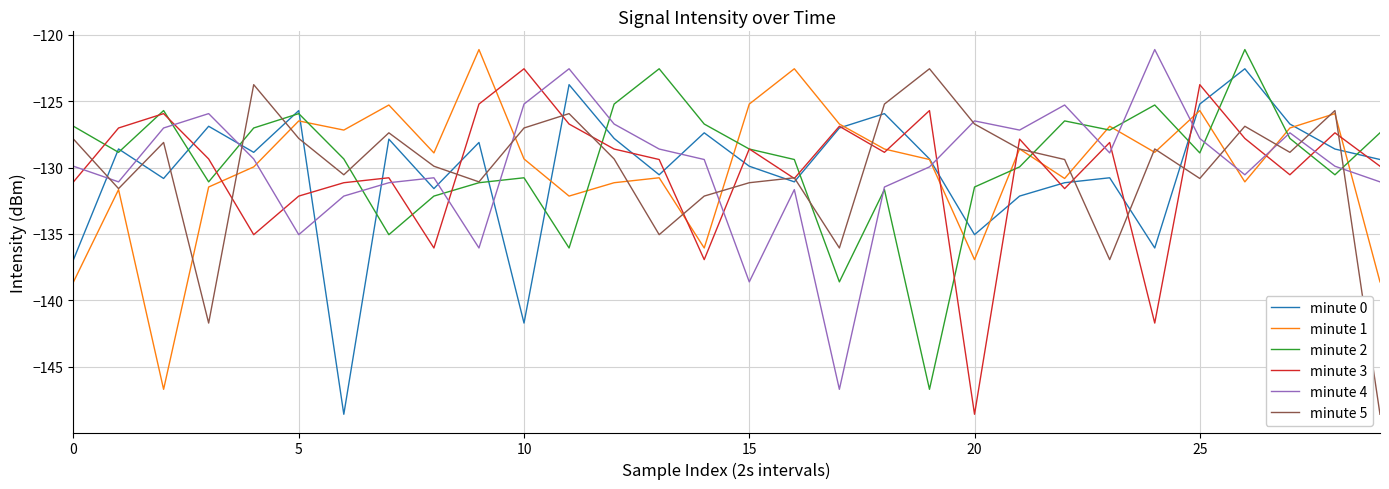

True or false: minute 0 and minute 5 intersect in this chart.

True